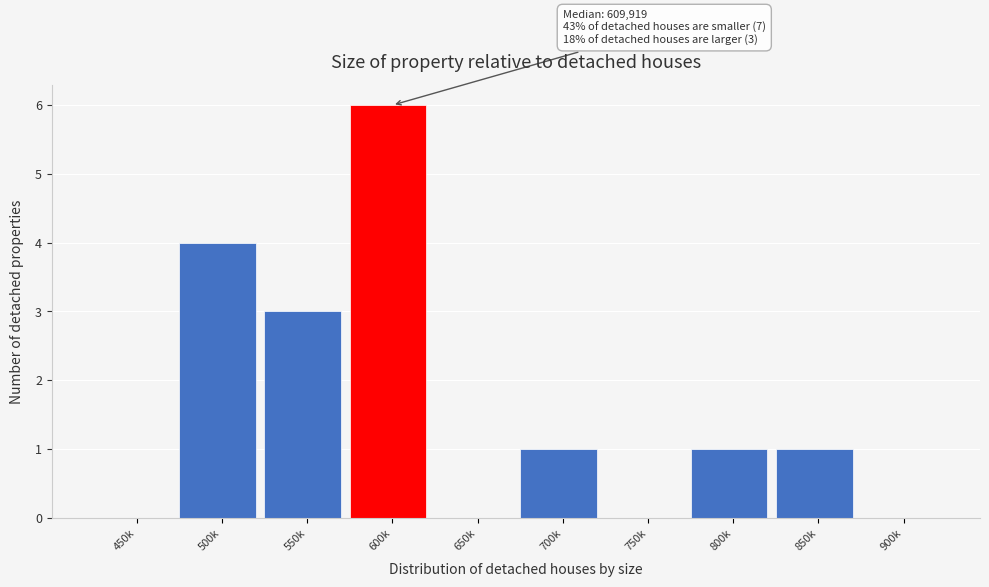

Reading right to left, transcribe all the data shown in this chart.

900k=0	850k=1	800k=1	750k=0	700k=1	650k=0	600k=6	550k=3	500k=4	450k=0